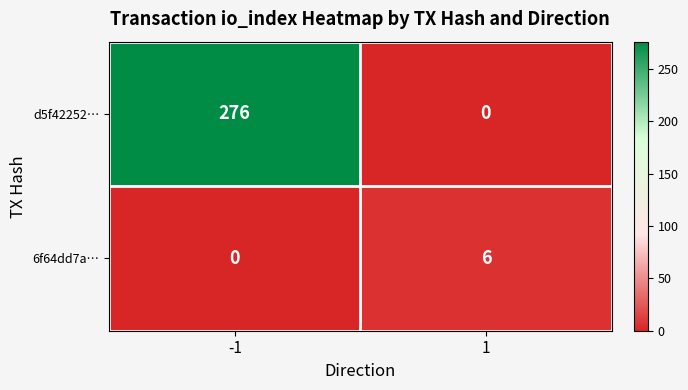

Count the number of data series in this chart.

2